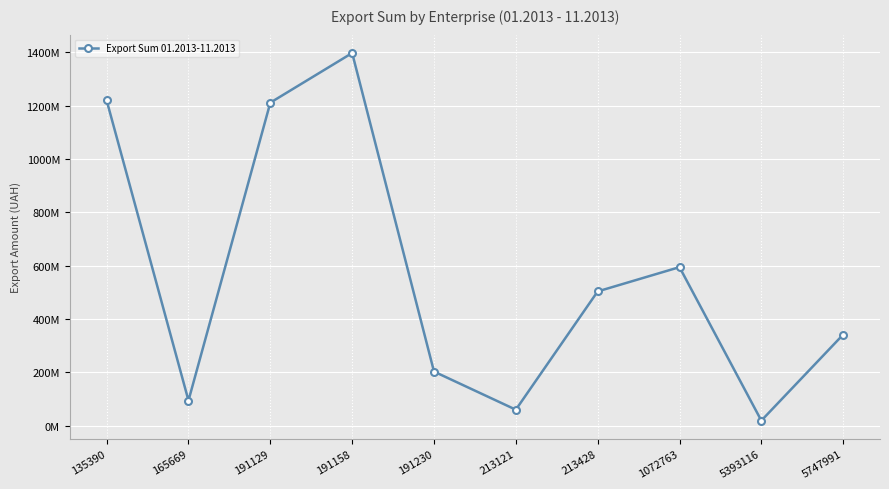

At which category does the chart reach its peak across all series?

191158